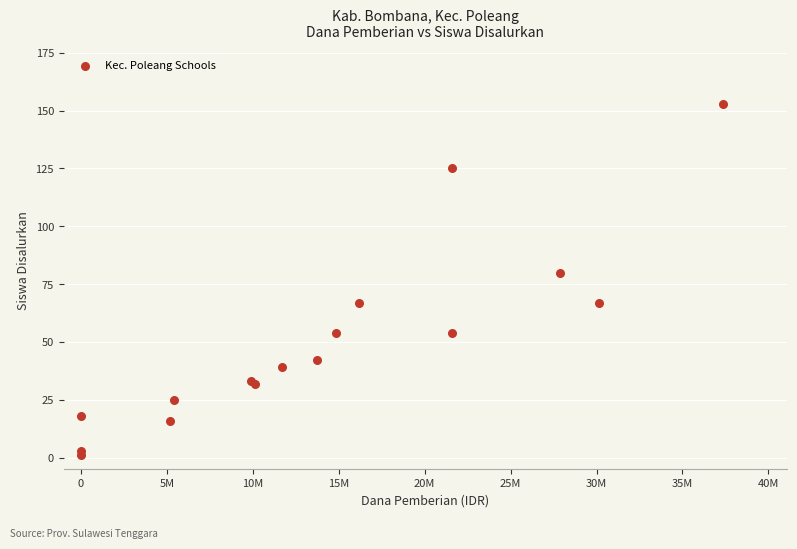

What Y value in the scatter plot is closest to 77?

80